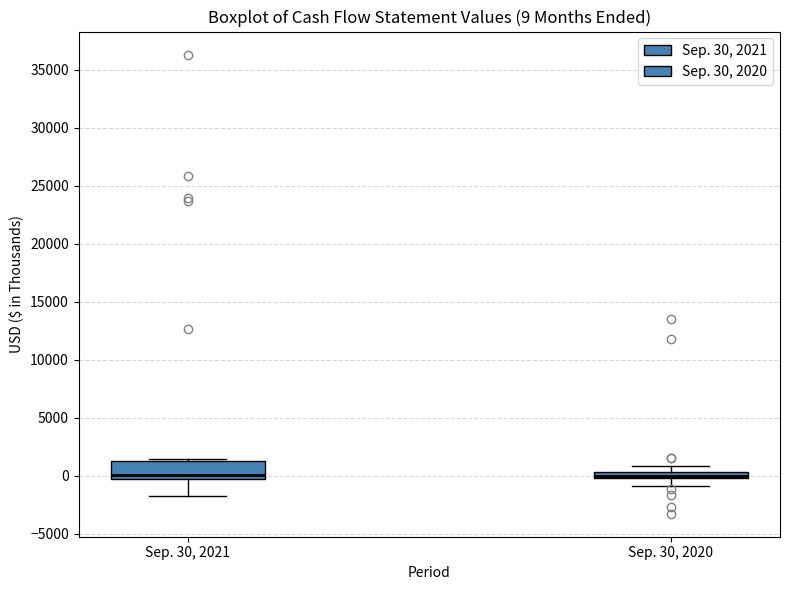

Comparing the boxes themselves (not the whiskers), which one is the tallest?

Sep. 30, 2021